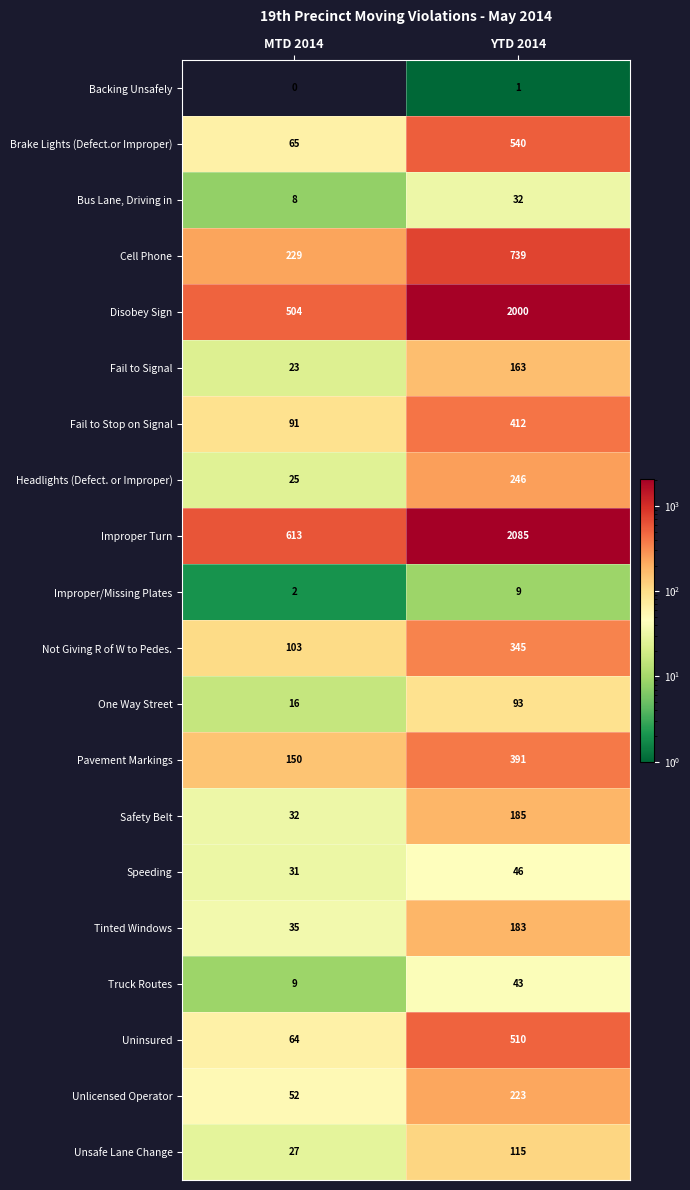

What is the difference between the maximum and minimum values in the Cell Phone series?

510